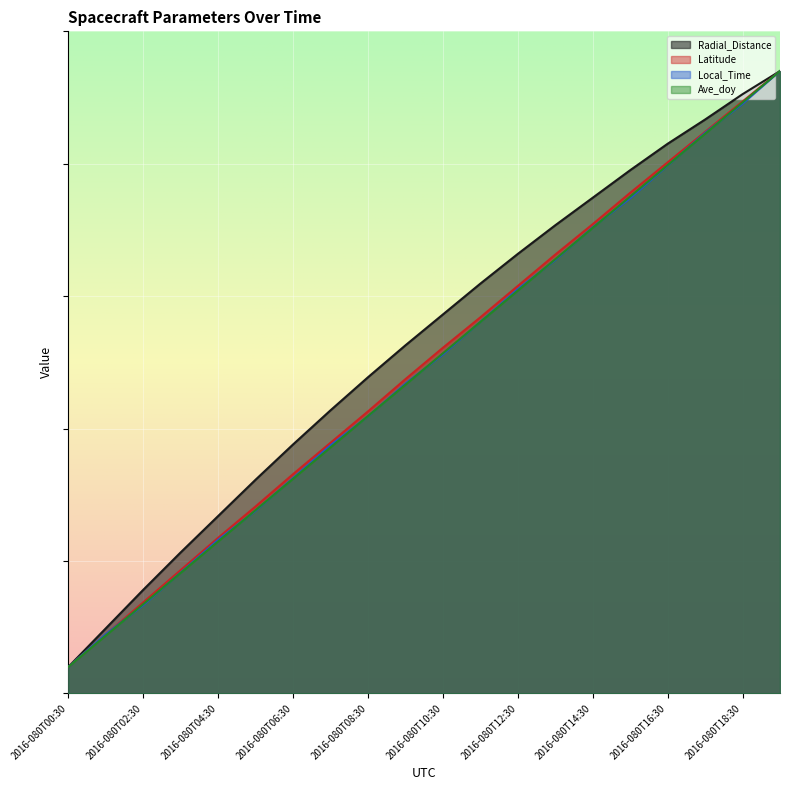

Does the chart display data point markers on the line(s)?

No